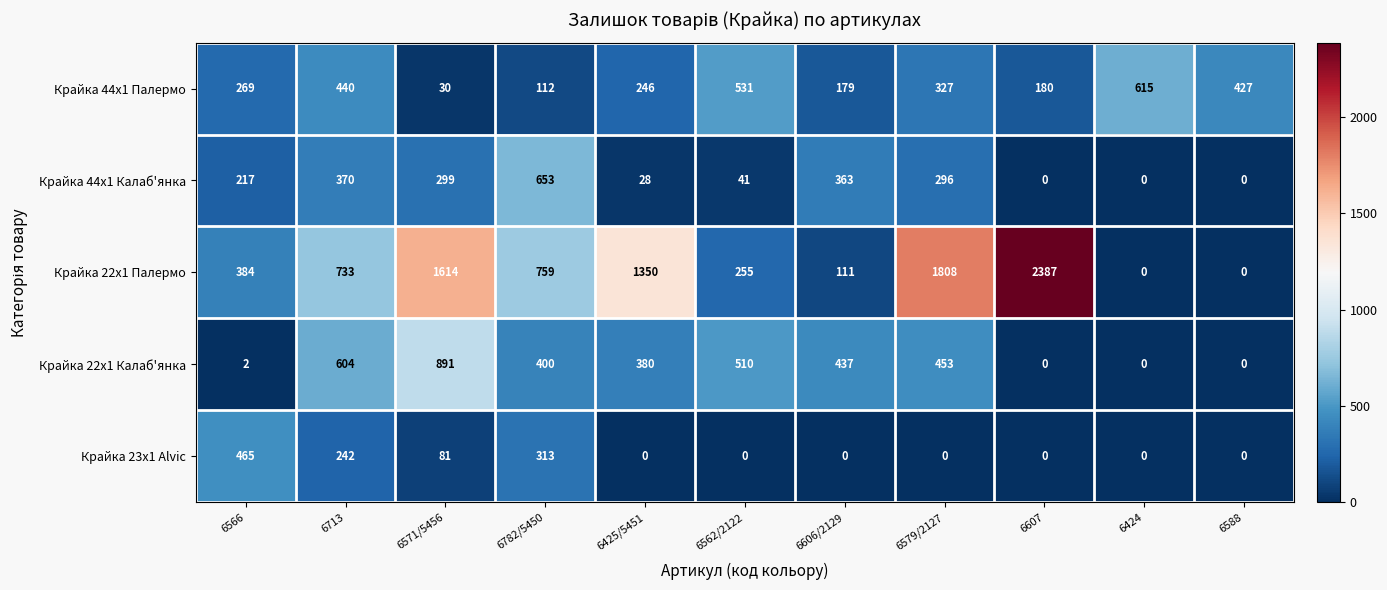

Which series has the largest total across all categories?

Крайка 22x1 Палермо